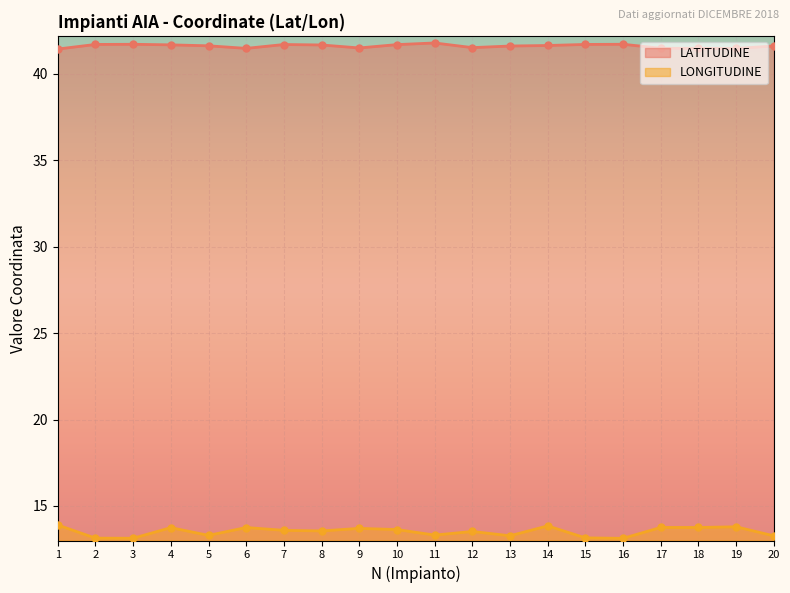

Which series has the widest spread of values?

LONGITUDINE